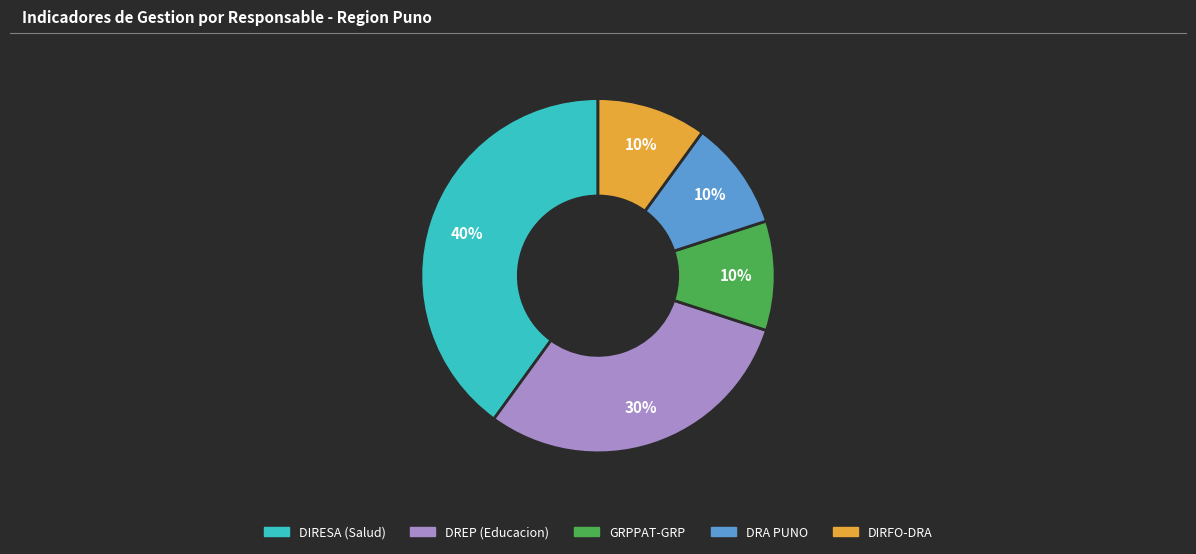

To the nearest percent, what is the average slice percentage?

20%